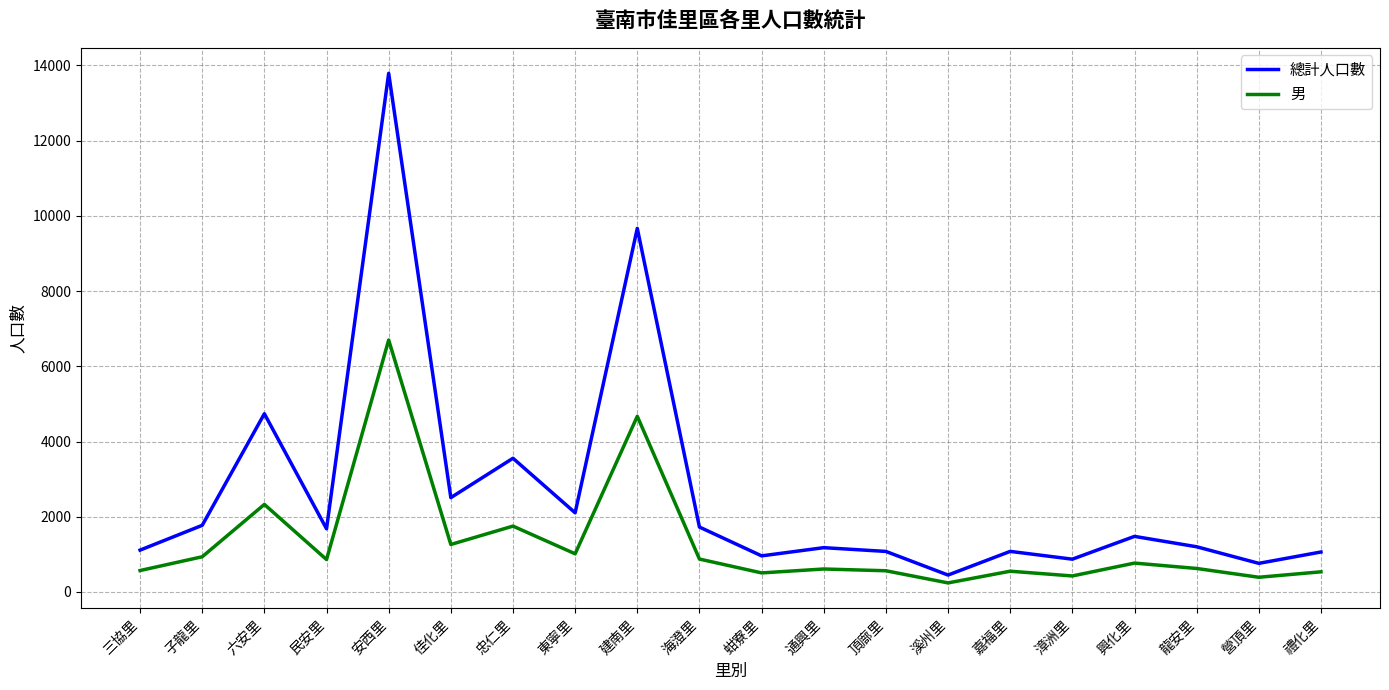

How many lines are shown in the chart?

2